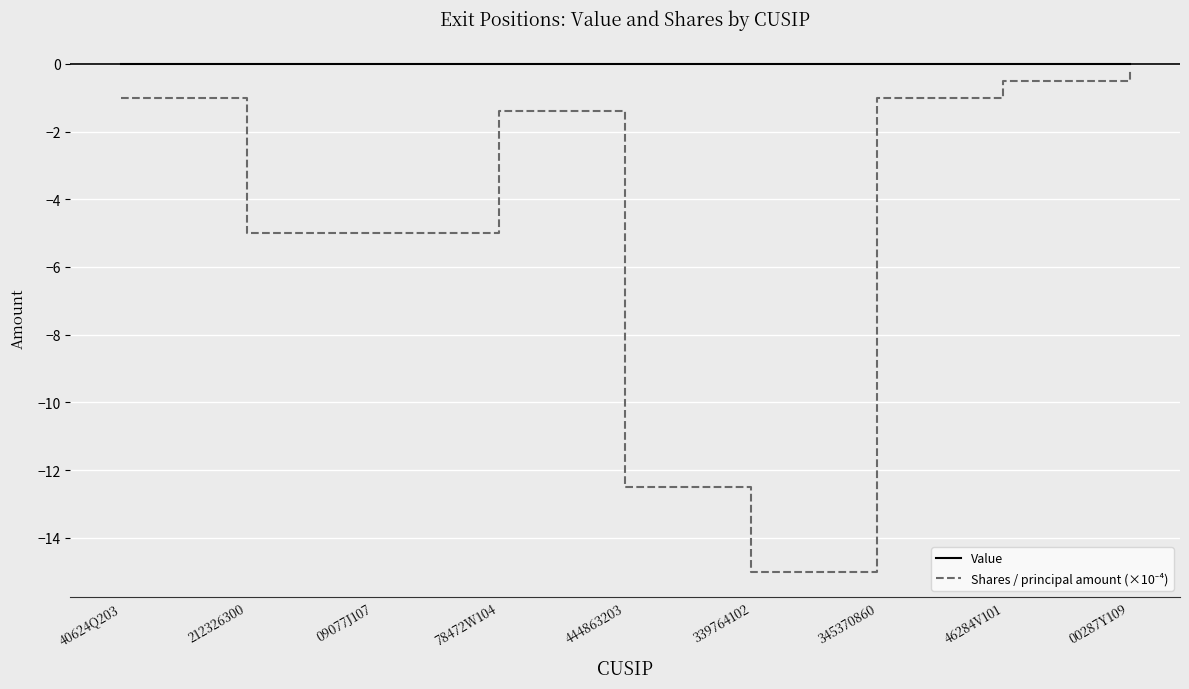

What is the difference between the highest and lowest values at 40624Q203?

1.0